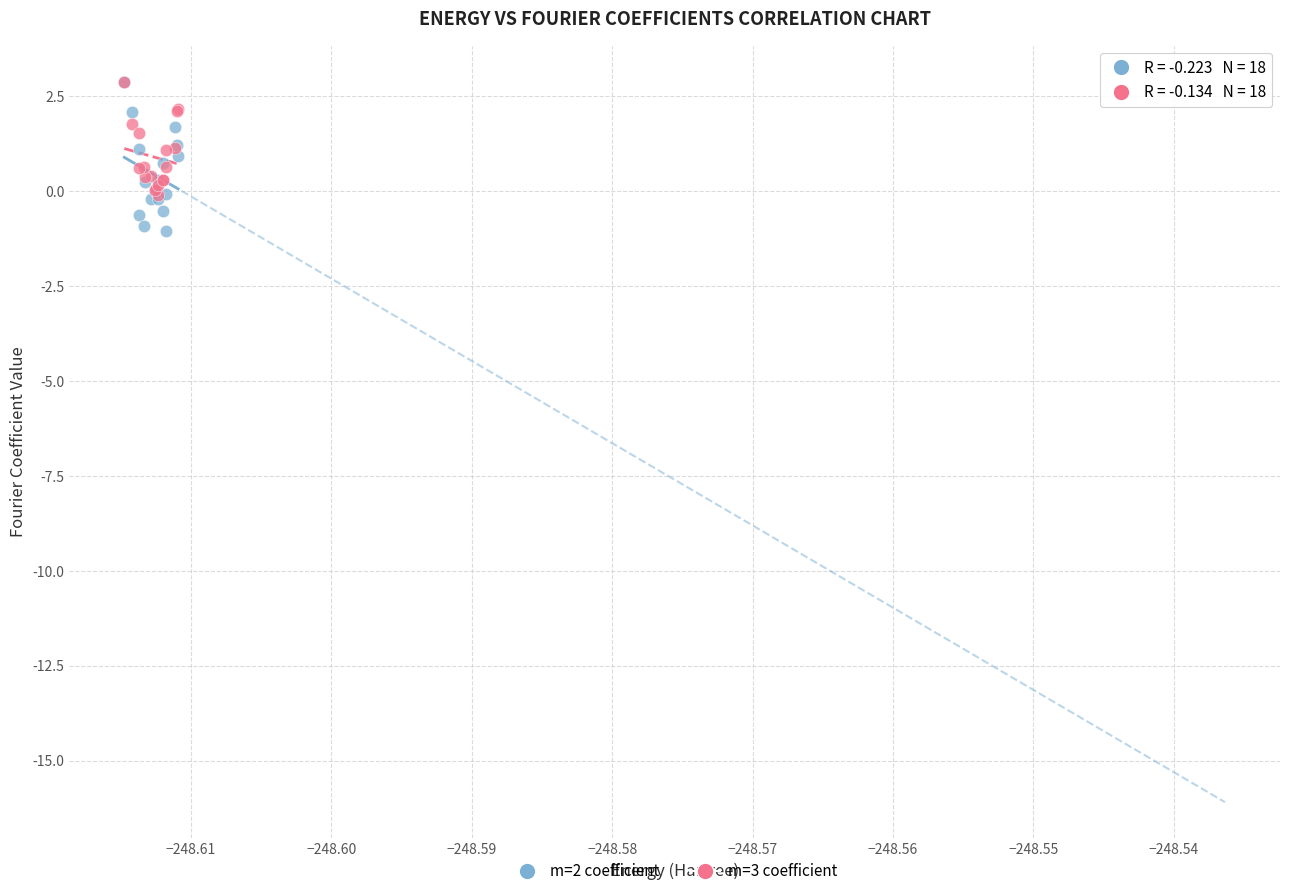

Which series has the largest Y range (max minus min)?

m=2 coefficient